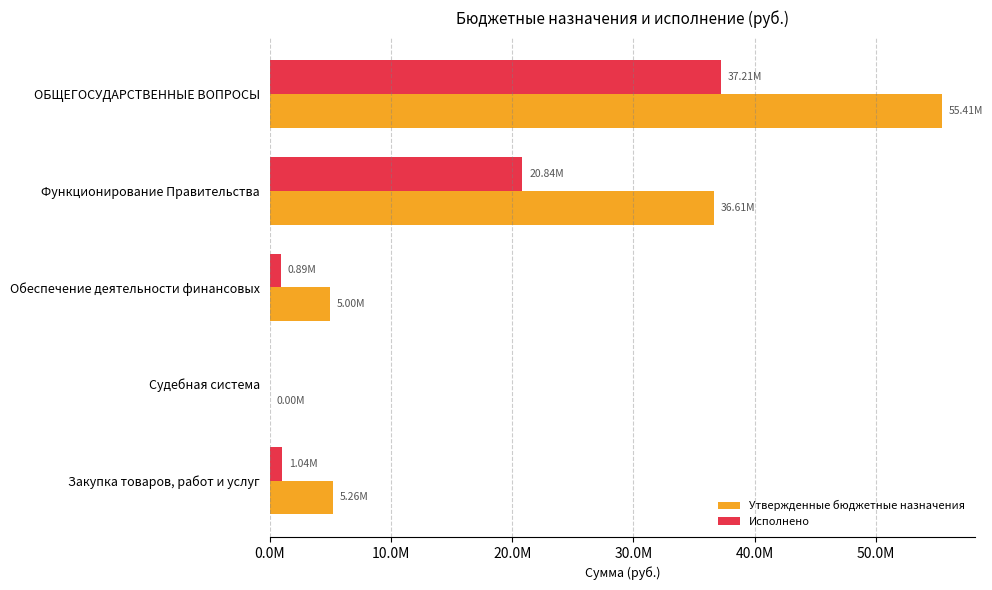

List the series in order of their peak value, lowest first.

Исполнено, Утвержденные бюджетные назначения